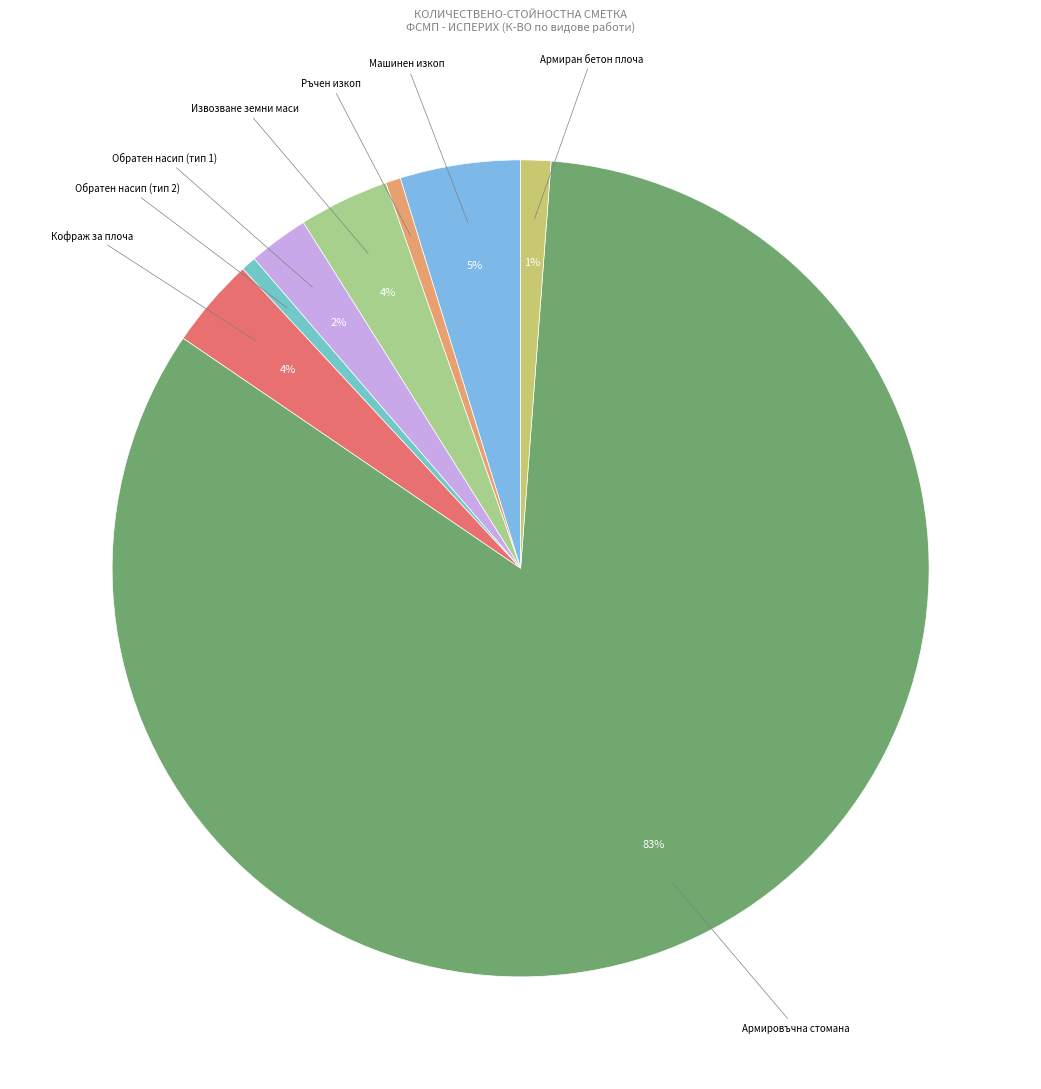

How many segments does this pie chart have?

8